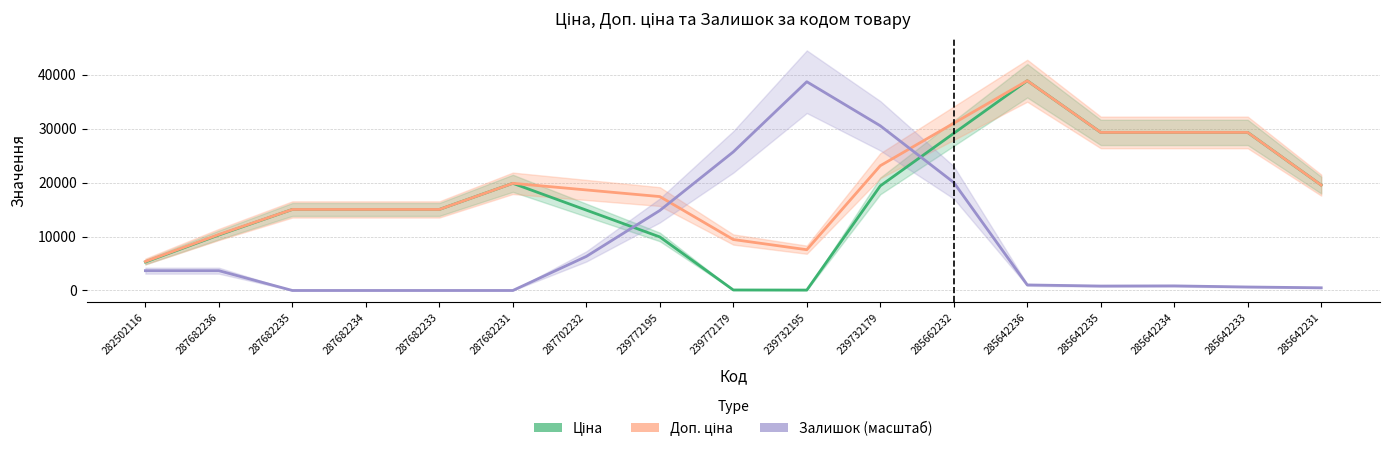

What are all the series names shown in the legend?

Ціна, Доп. ціна, Залишок (масштаб)